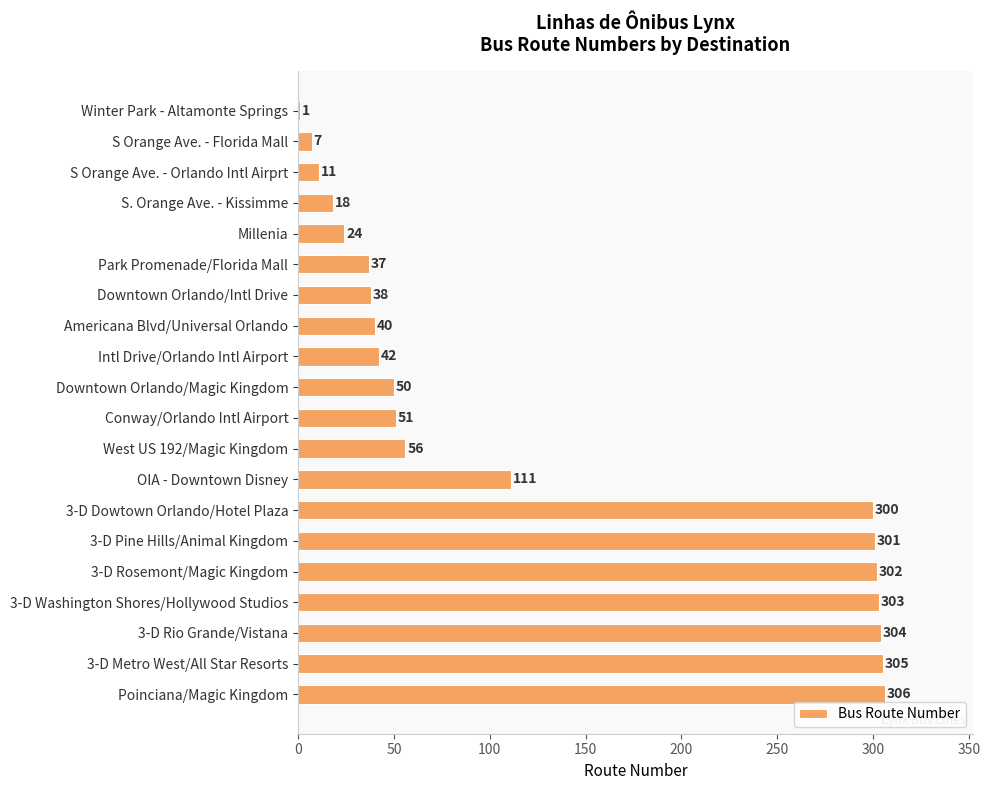

What is the sum of the values at Downtown Orlando/Magic Kingdom and OIA - Downtown Disney?

161